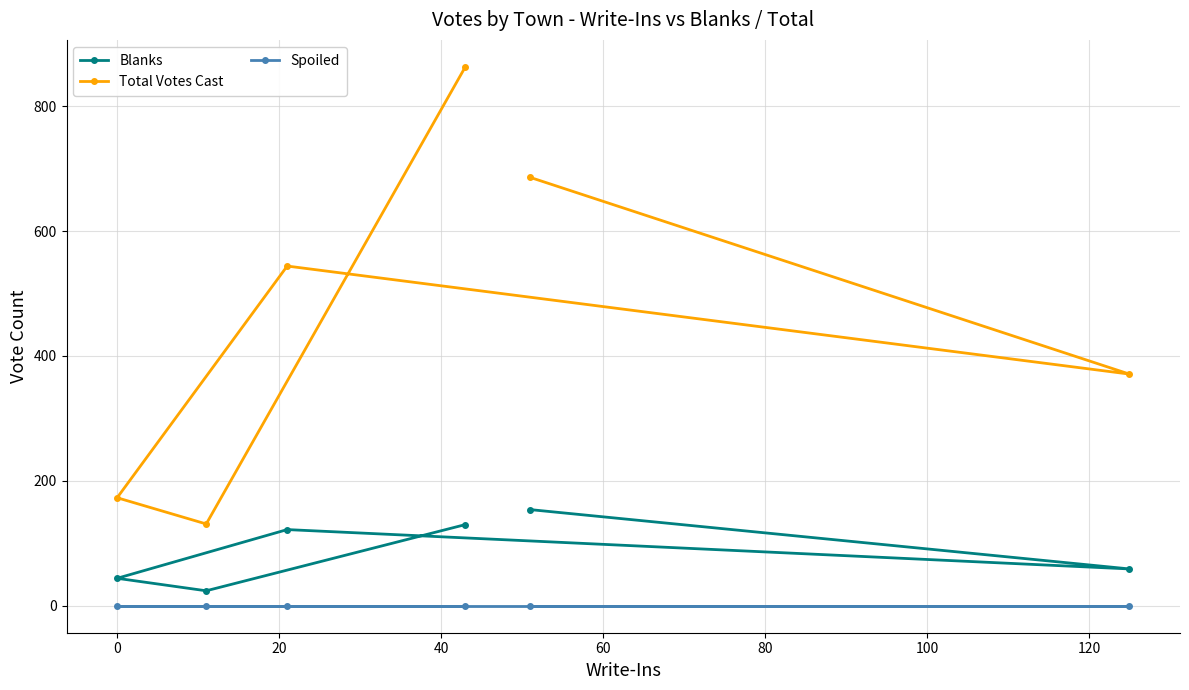

Does the chart have visible grid lines?

Yes